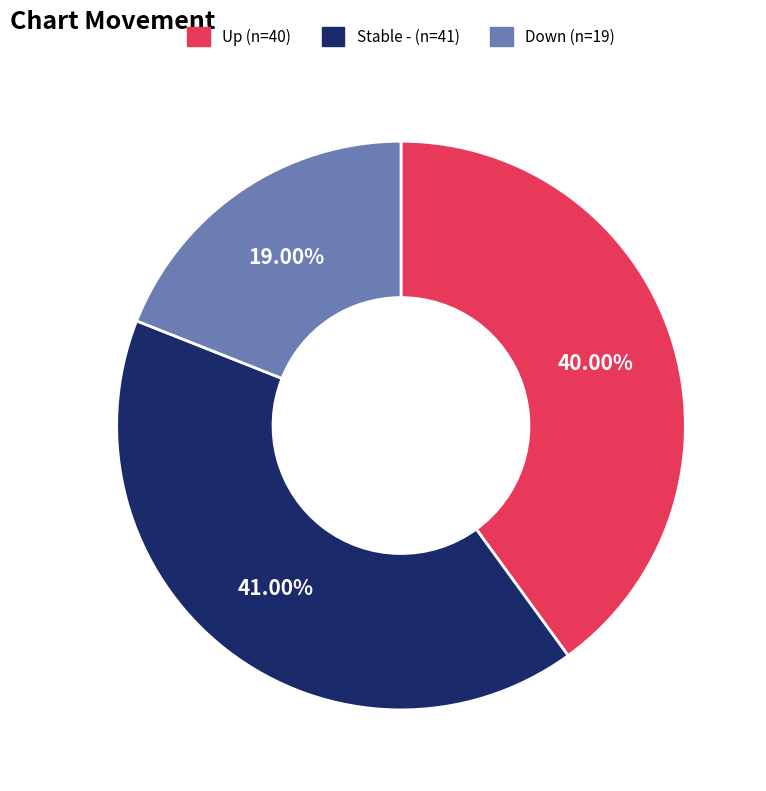

Is there a majority slice in this chart?

No